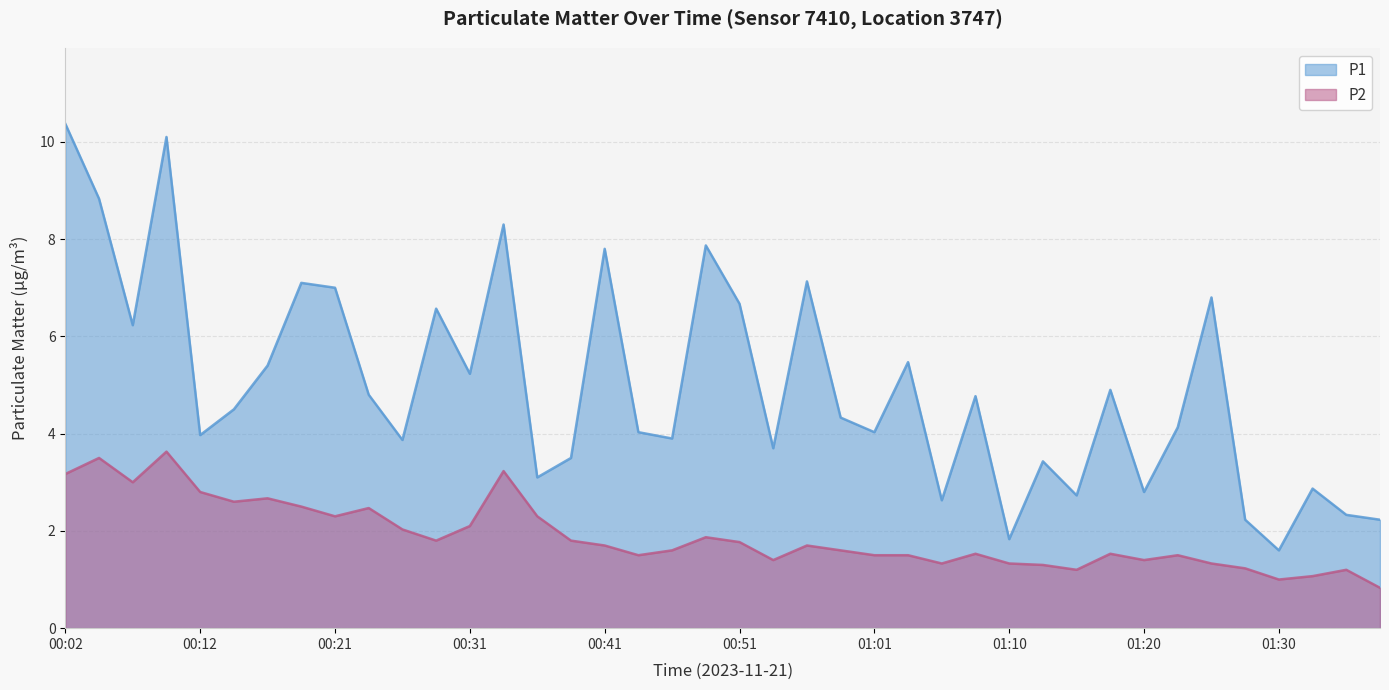

At which category is the sum across all series the highest?

00:09